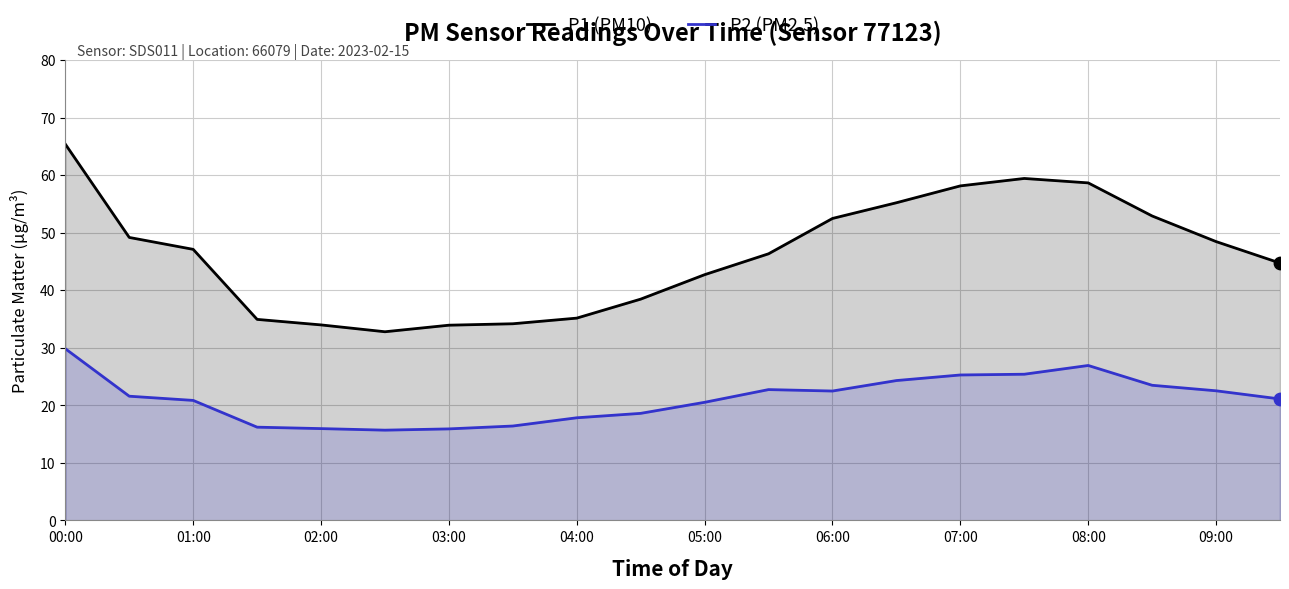

What is the total value across all series at 01:00?

68.0